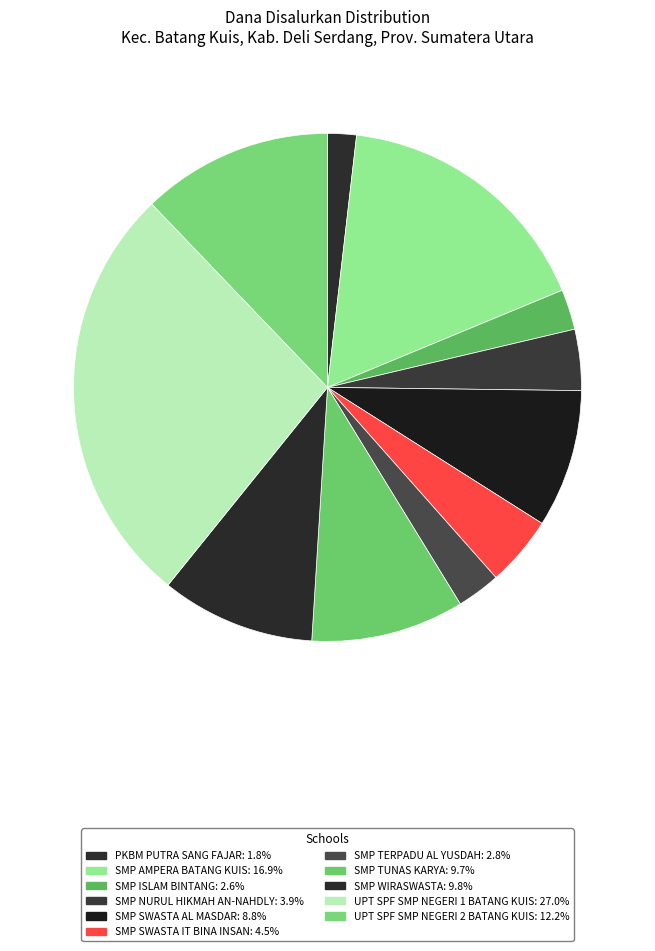

Count the number of slices in the pie.

11